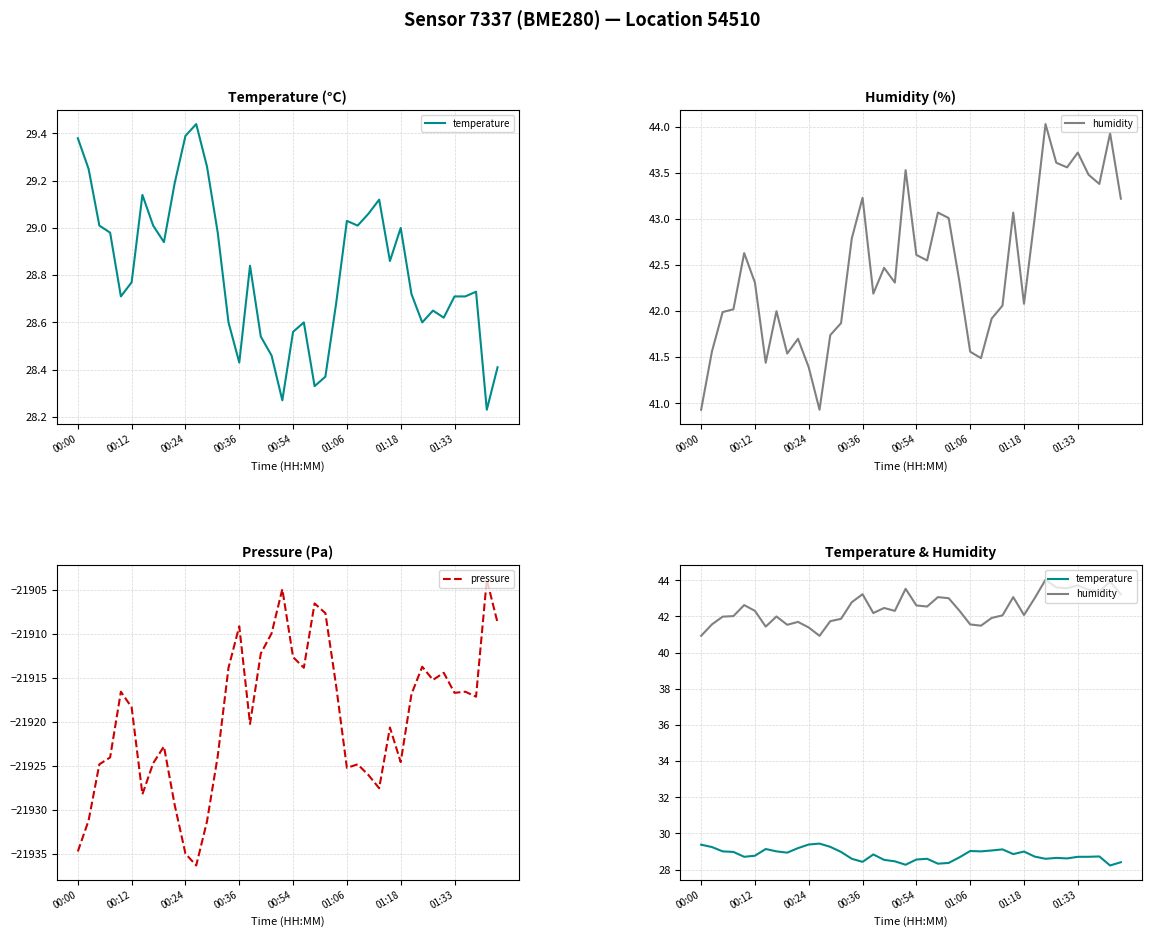

Count the number of categories in the chart.

40